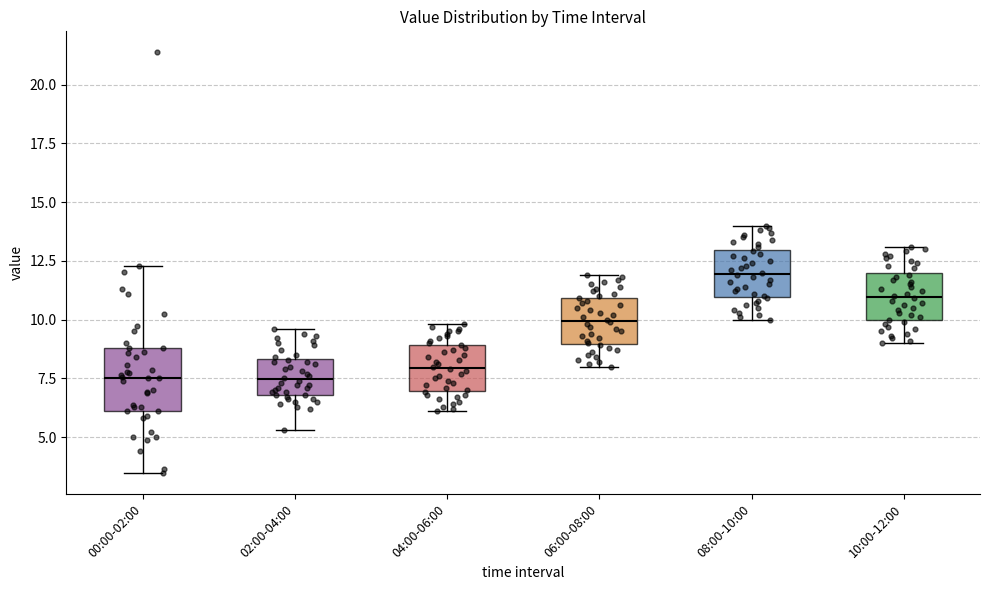

Reading left to right, transcribe this box plot: for each box, give where its median line is, the range the box spans, and where its two whiskers end, as read against the y-axis. The values are not printed on the chart, so give them approximately, as read against the axis.

00:00-02:00: median 7.5, box 6.0 to 9.0, whiskers 3.5 to 12.5
02:00-04:00: median 7.5, box 7.0 to 8.5, whiskers 5.5 to 9.5
04:00-06:00: median 8.0, box 7.0 to 9.0, whiskers 6.0 to 10.0
06:00-08:00: median 10.0, box 9.0 to 11.0, whiskers 8.0 to 12.0
08:00-10:00: median 12.0, box 11.0 to 13.0, whiskers 10.0 to 14.0
10:00-12:00: median 11.0, box 10.0 to 12.0, whiskers 9.0 to 13.0